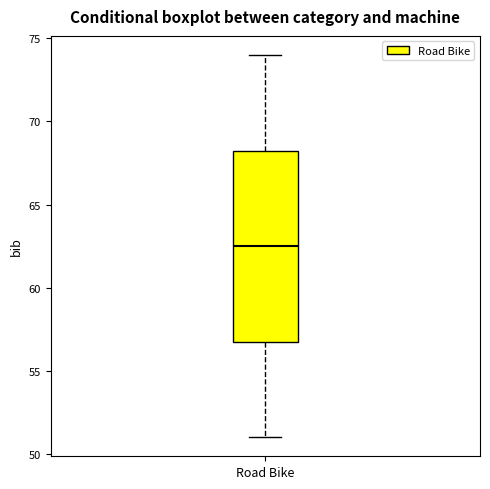

Transcribe this box plot: give where the median line is, the range the box spans, and where the two whiskers end, as read against the y-axis. The values are not printed on the chart, so give them approximately, as read against the axis.

median 62.5, box 57.0 to 68.5, whiskers 51.0 to 74.0